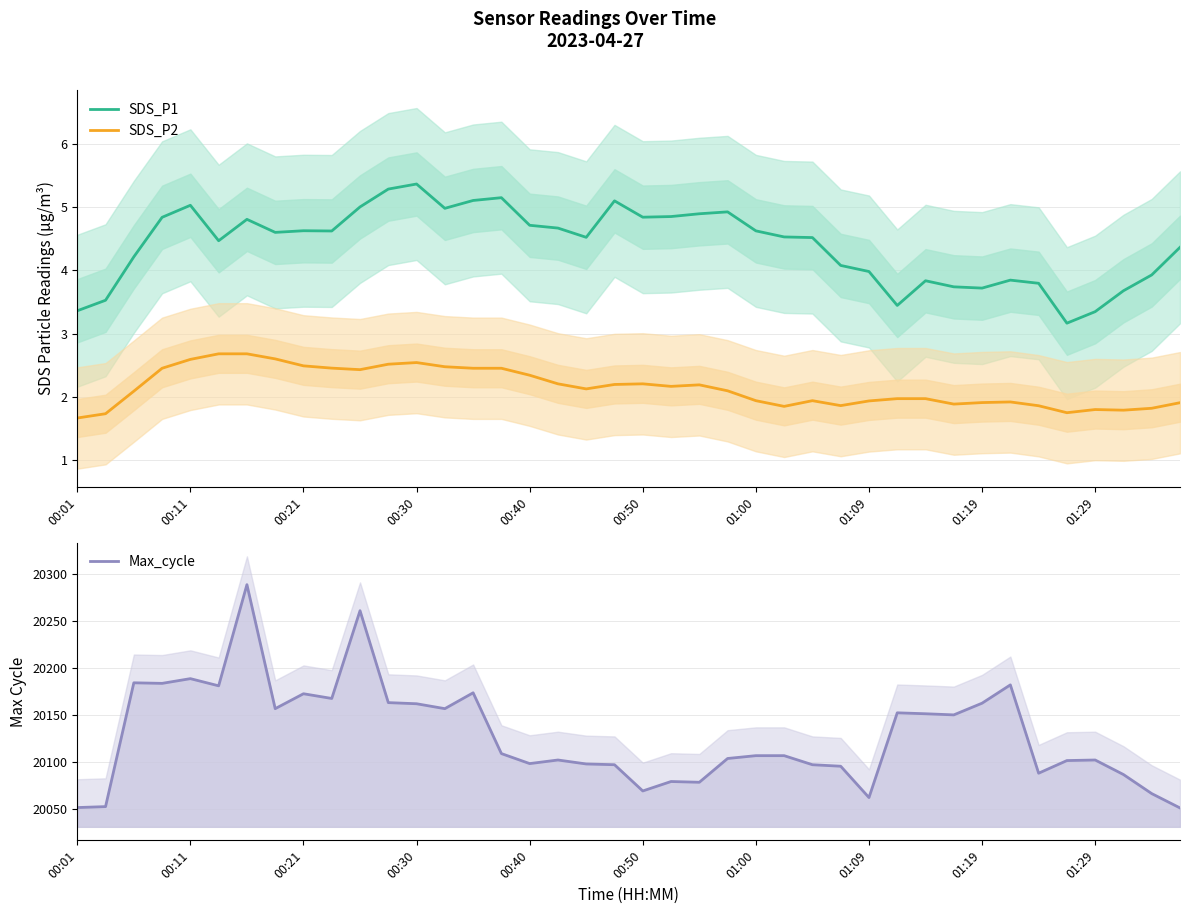

Which category has the lowest value across all series?

00:01